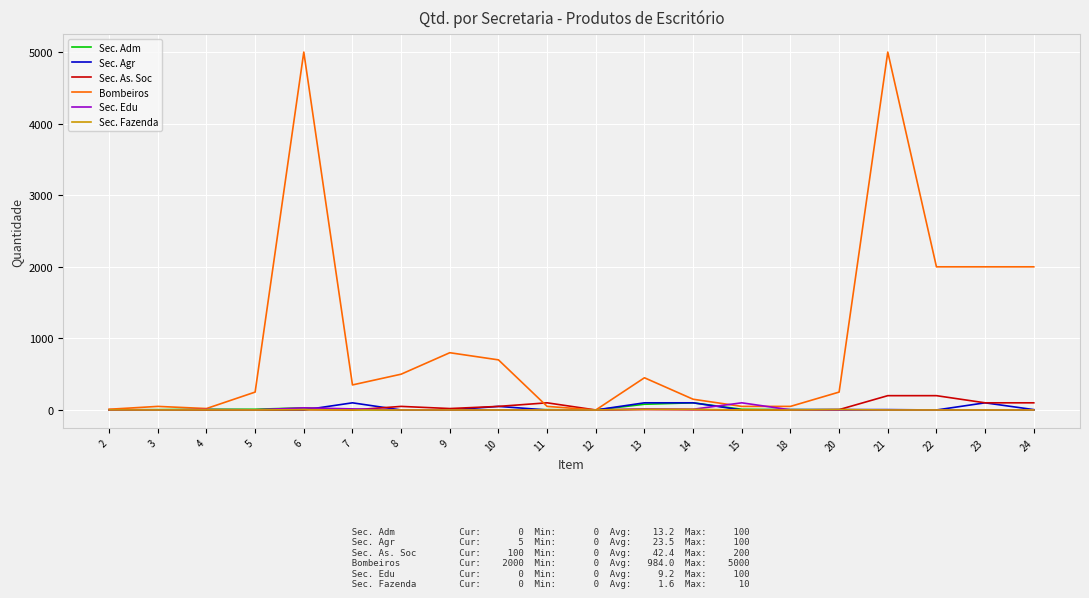

What is the average value of the Sec. As. Soc series?

42